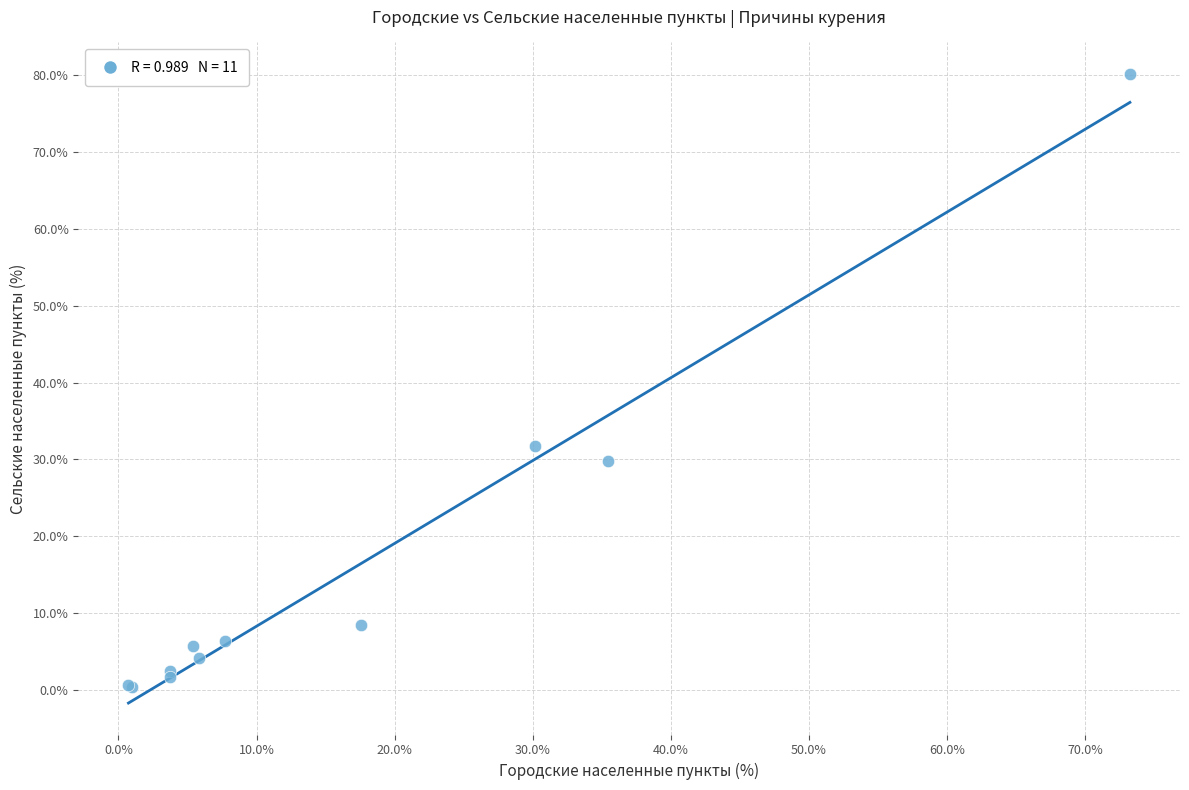

What Y value in the scatter plot is closest to 40?

31.8